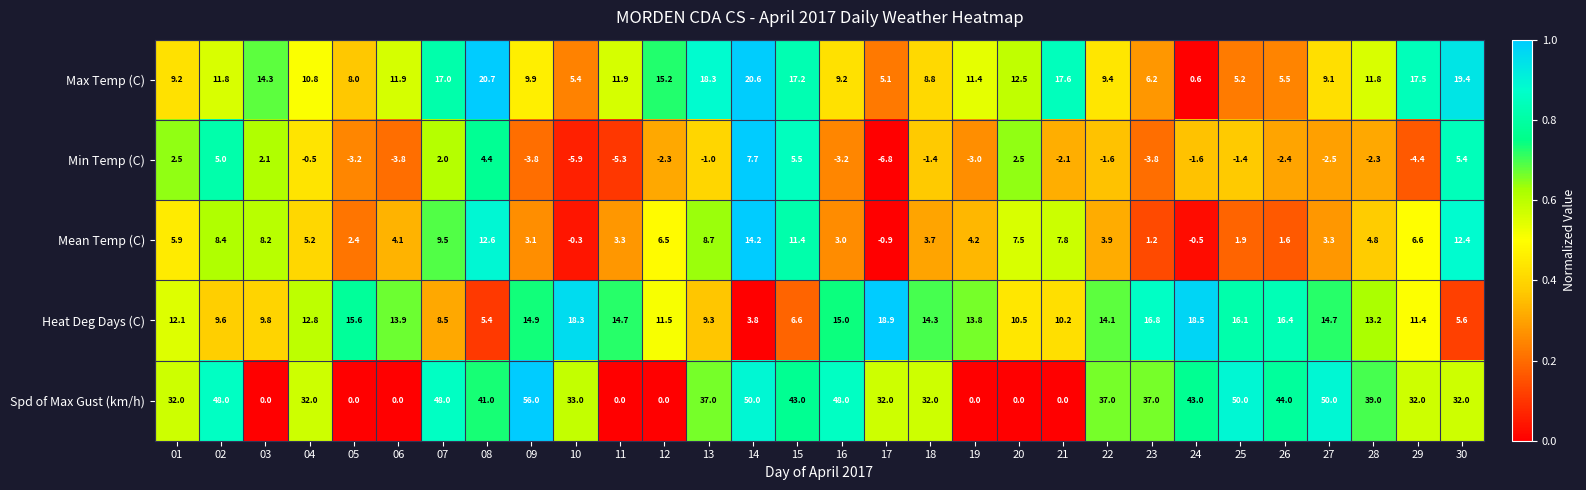

What is the difference between the highest and lowest values at 07?

46.0